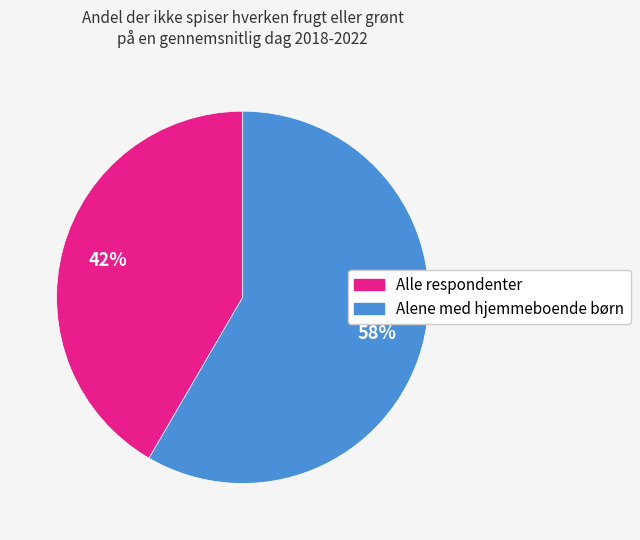

Approximately how many times larger is the value at Alene med hjemmeboende børn compared to Alle respondenter?

1.4